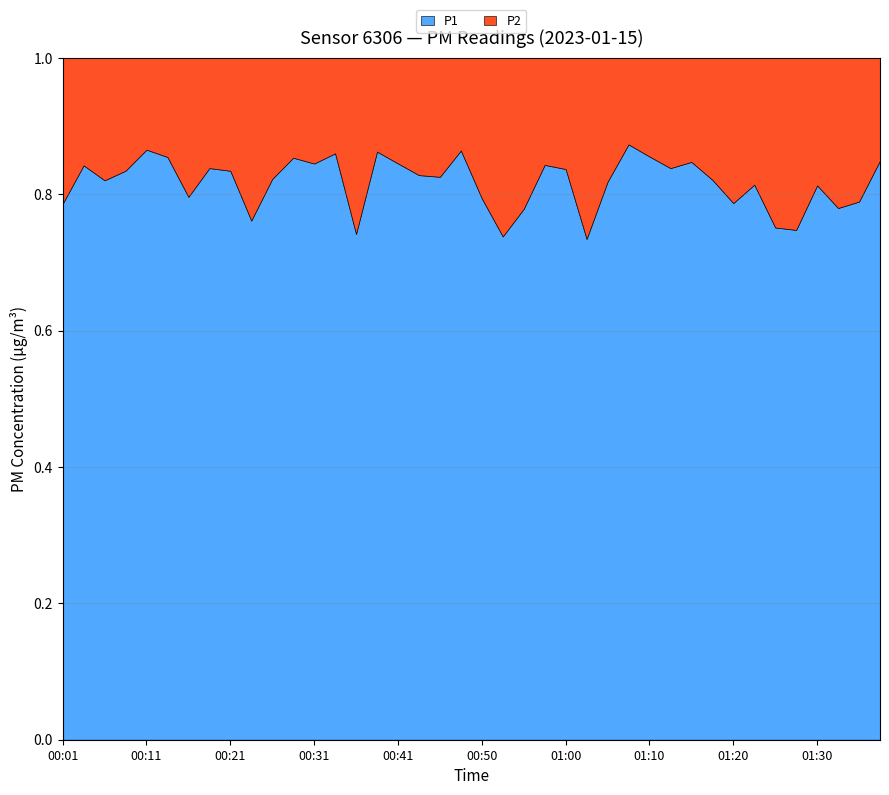

Which series has the largest range (max minus min)?

P1